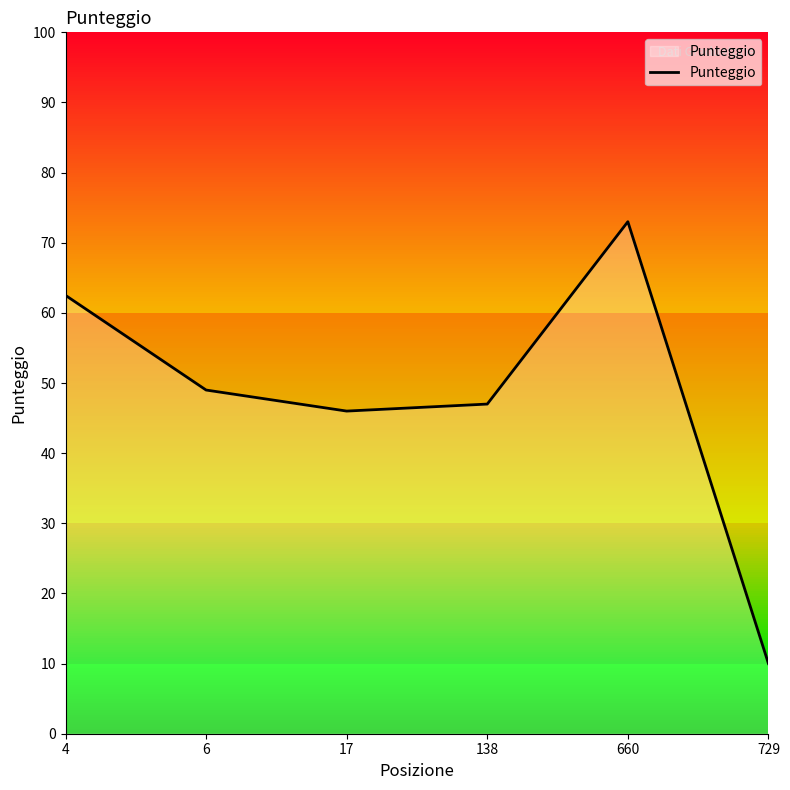

Is it true that the value at 729 is 2.1?

False